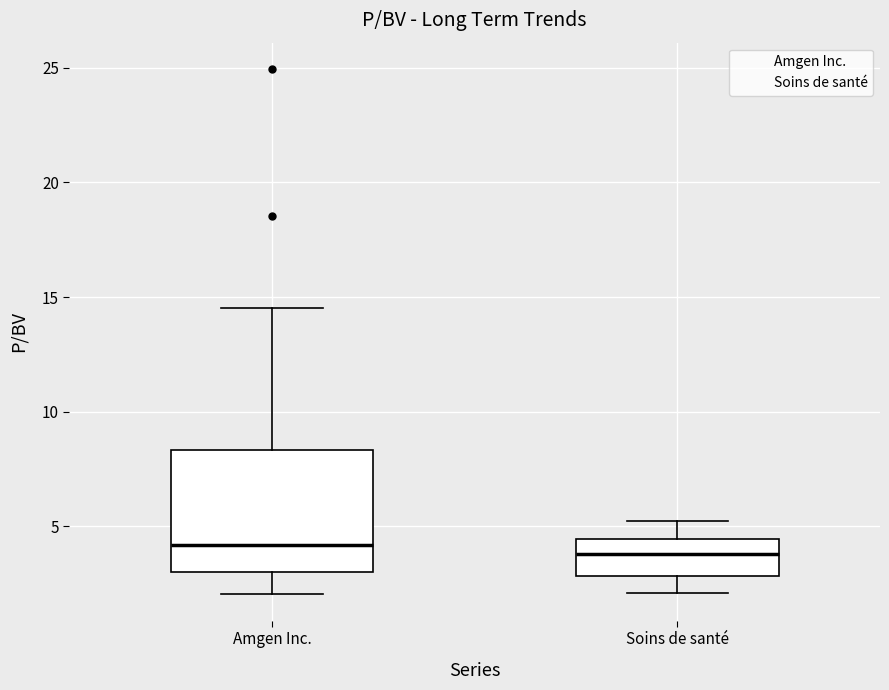

Where is the lower edge of the box for Amgen Inc. on the y-axis? The values are not printed on the chart, so give them approximately, as read against the axis.

3.0